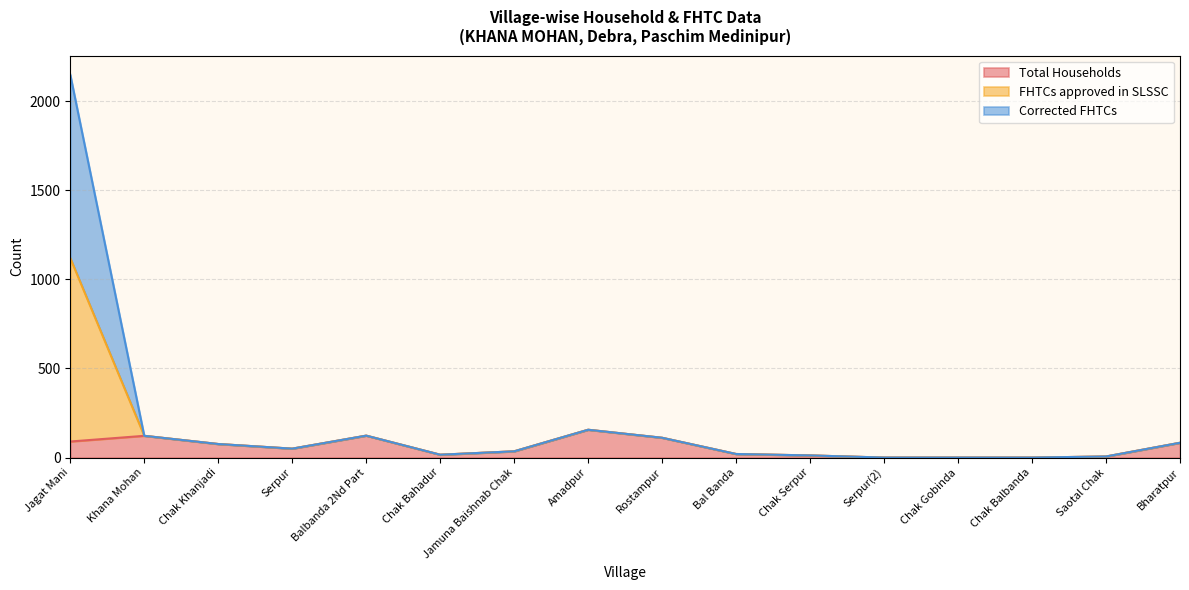

The value of FHTCs approved in SLSSC at Jamuna Baishnab Chak is 35. True or false?

True